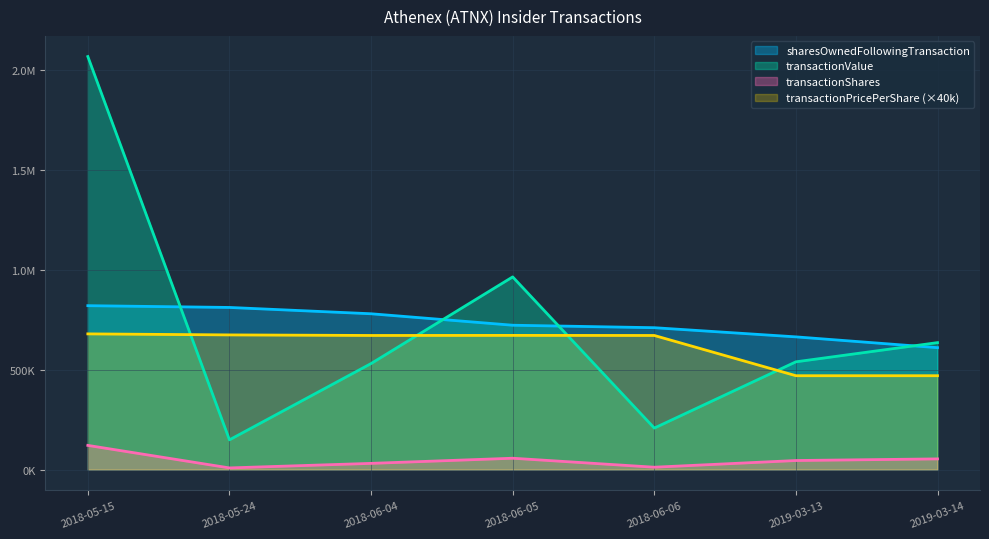

What position from the right is 2019-03-14?

1